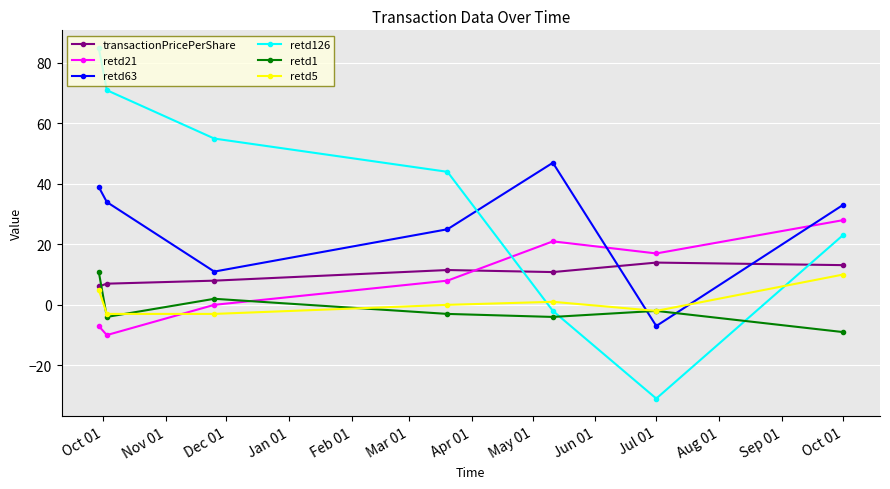

How many interior local valleys does the retd1 series have?

2